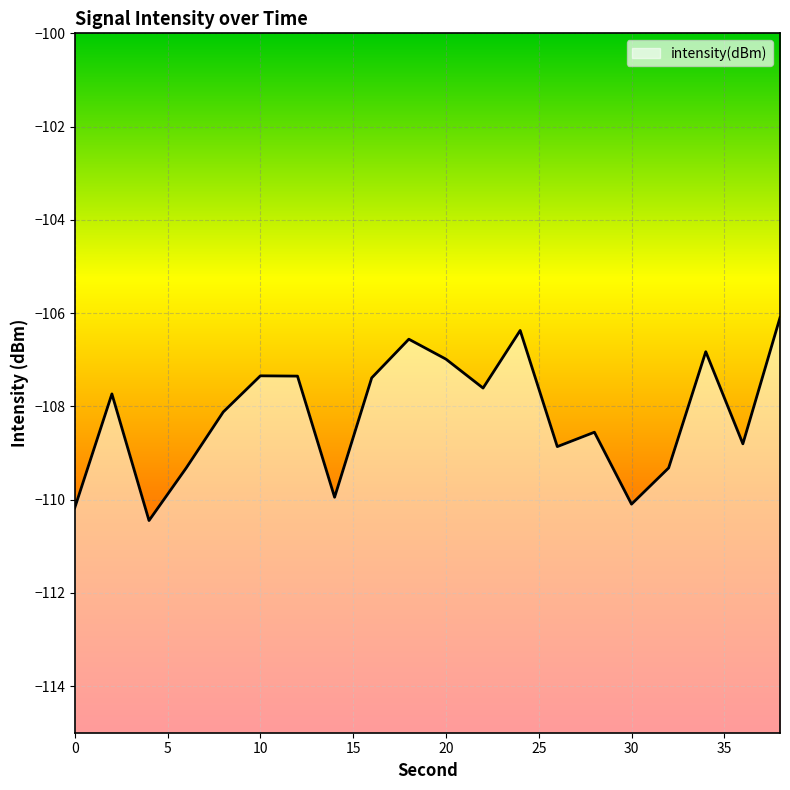

How many data points does each series have?

20